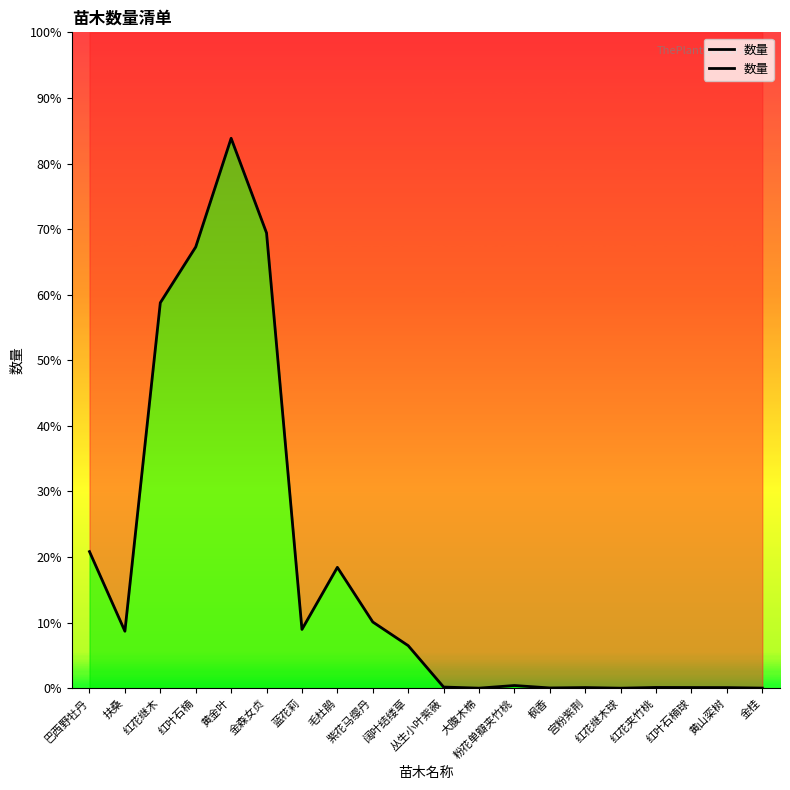

What is the difference between the maximum and minimum values?

167685